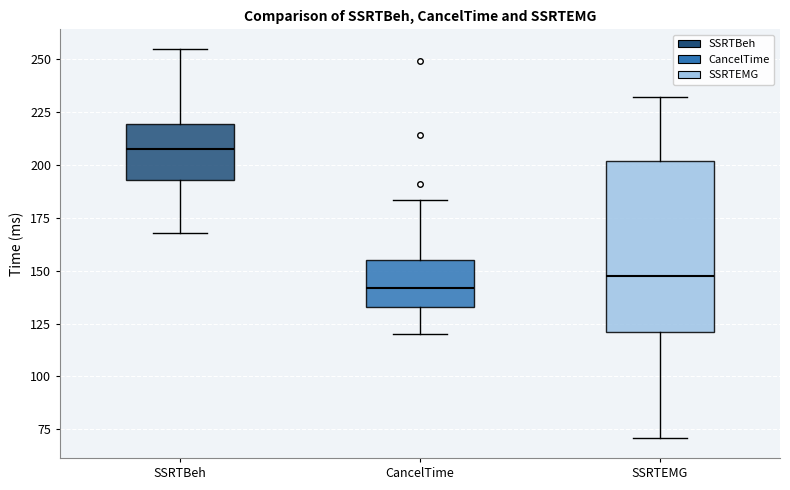

Reading left to right, read every box against the y-axis: the position of its median line, the range the box covers, and the ends of its whiskers. The values are not printed on the chart, so give them approximately, as read against the axis.

SSRTBeh: median 210, box 195 to 220, whiskers 170 to 255
CancelTime: median 140, box 135 to 155, whiskers 120 to 185
SSRTEMG: median 150, box 120 to 200, whiskers 70 to 230